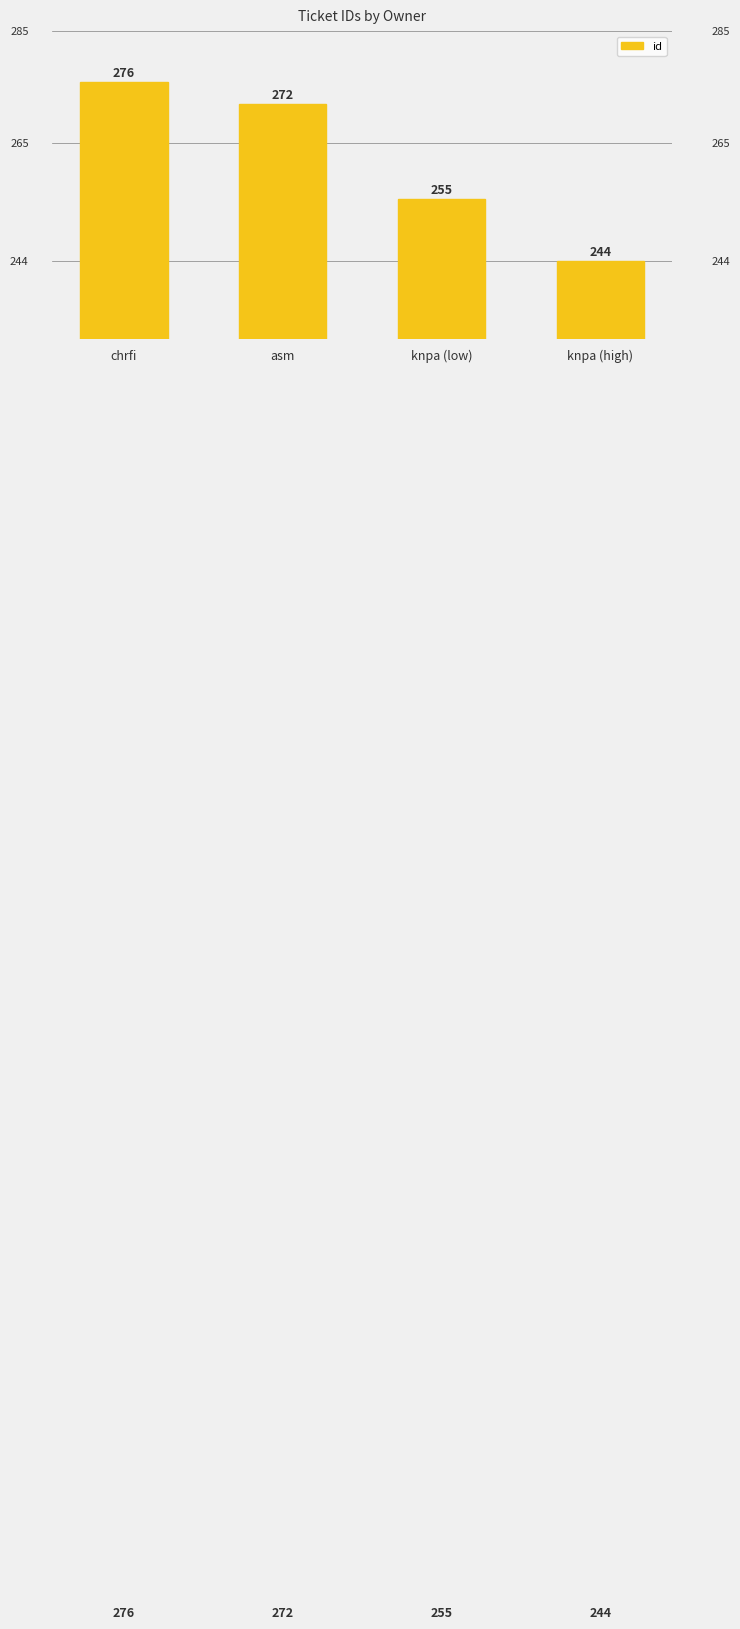

The value at chrfi is 276. True or false?

True